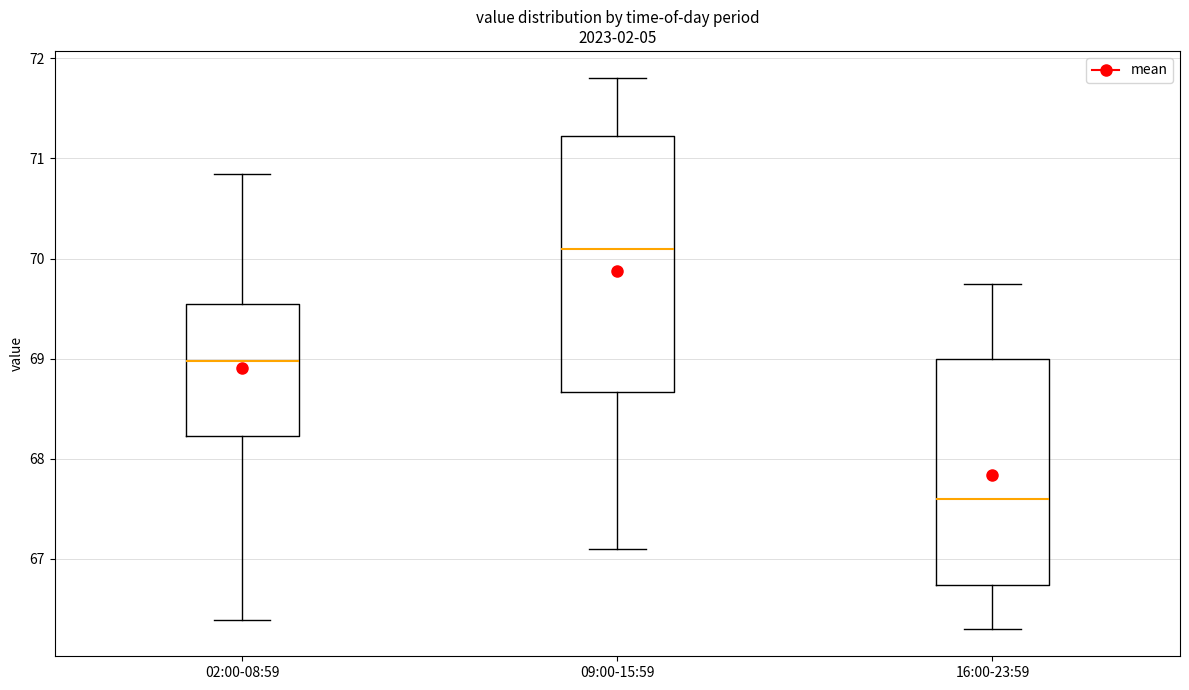

Reading left to right, read every box against the y-axis: the position of its median line, the range the box covers, and the ends of its whiskers. The values are not printed on the chart, so give them approximately, as read against the axis.

02:00-08:59: median 69.0, box 68.2 to 69.5, whiskers 66.4 to 70.9
09:00-15:59: median 70.1, box 68.7 to 71.2, whiskers 67.1 to 71.8
16:00-23:59: median 67.6, box 66.7 to 69.0, whiskers 66.3 to 69.8